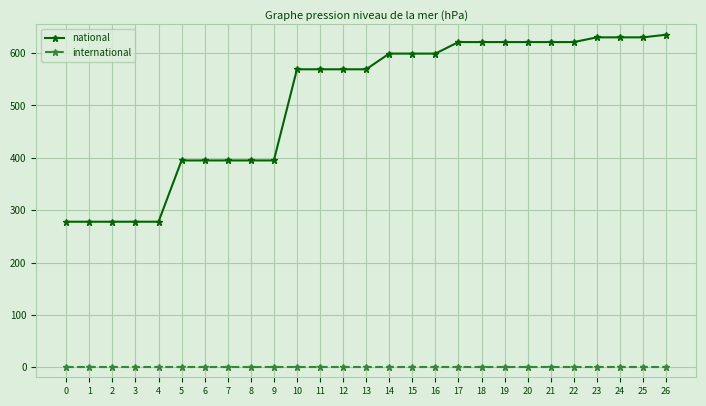

What is the greatest value displayed?

635